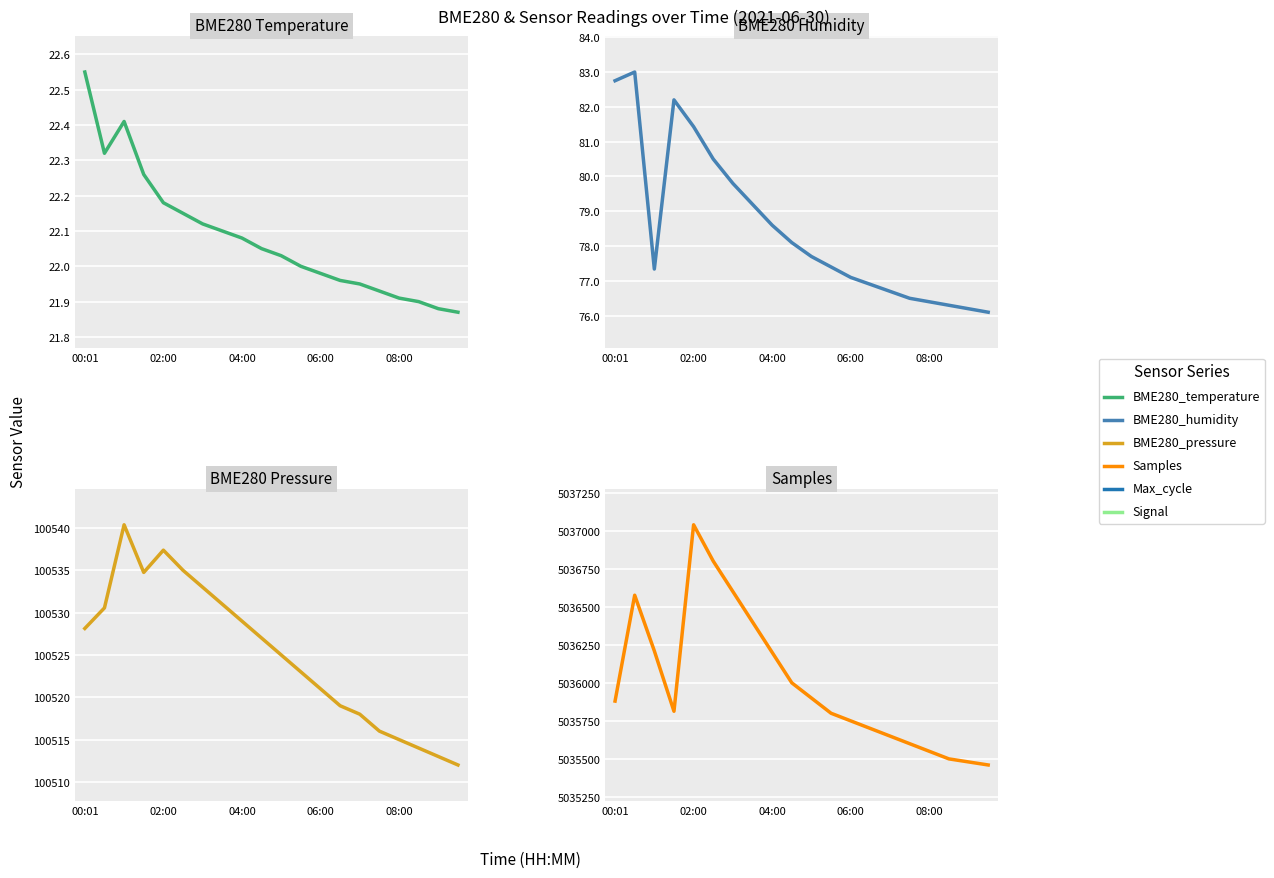

What is the sum of all BME280_pressure values?

2010502.2